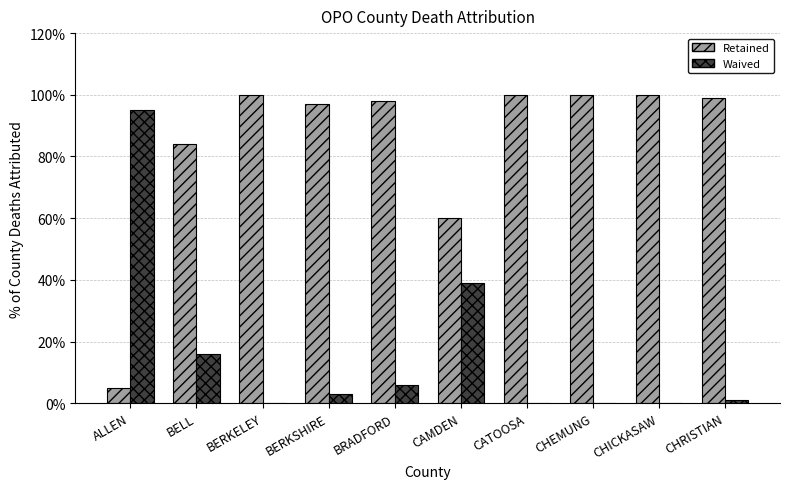

The Waived series shows 6 at BRADFORD. True or false?

True